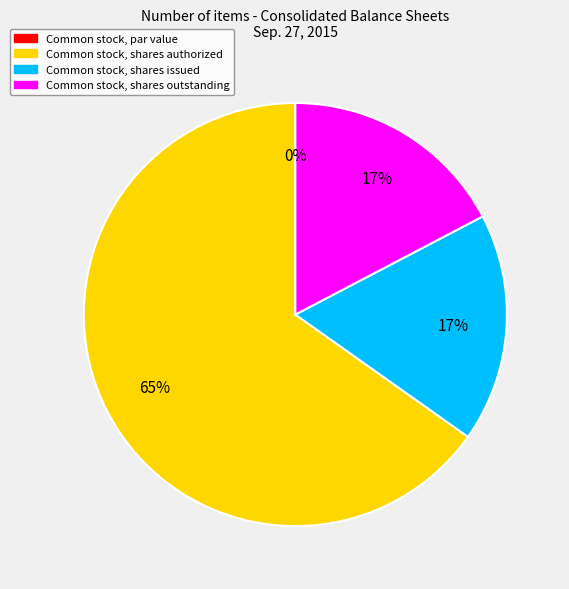

What is the largest slice in the pie chart?

Common stock, shares authorized